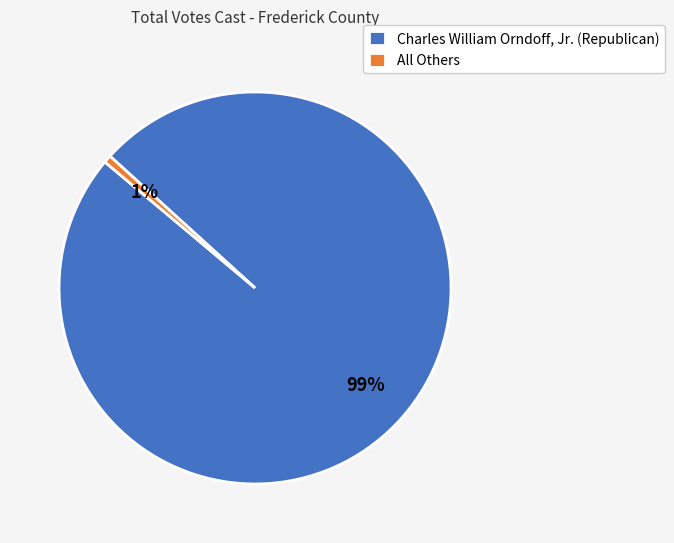

Which slice represents more than half of the pie?

Charles William Orndoff, Jr. (Republican)